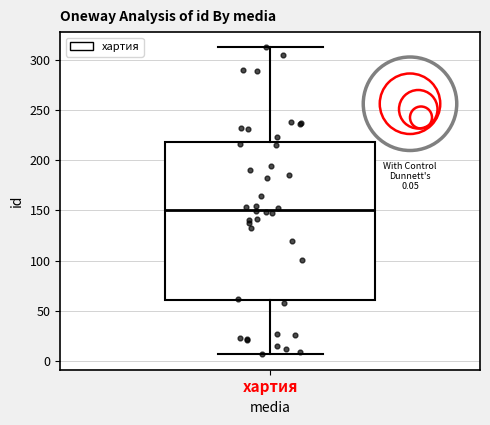

Where is the lower edge of the box for хартия on the y-axis? The values are not printed on the chart, so give them approximately, as read against the axis.

60